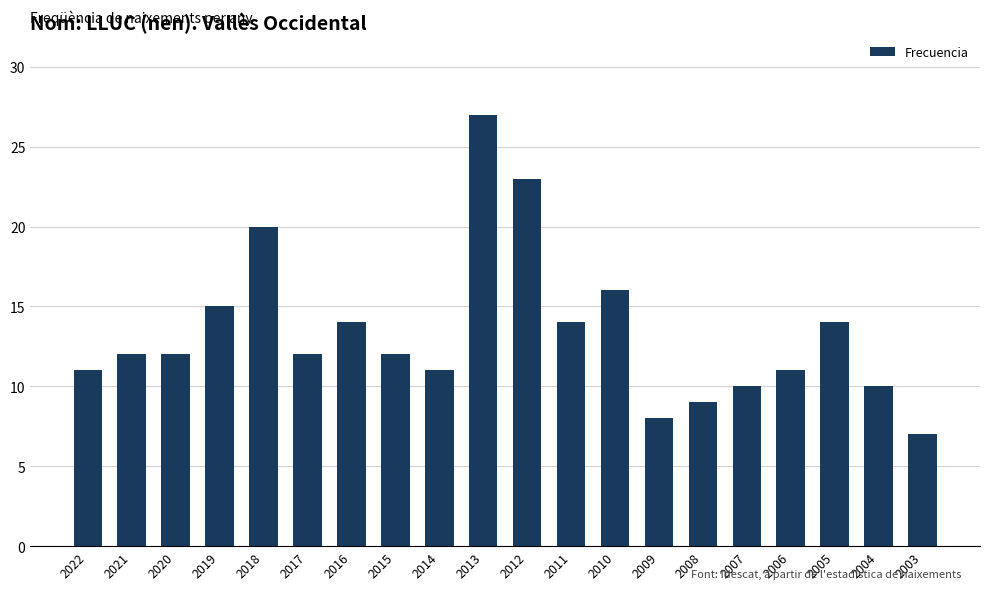

Reading left to right, extract all data points from this chart.

2022=11	2021=12	2020=12	2019=15	2018=20	2017=12	2016=14	2015=12	2014=11	2013=27	2012=23	2011=14	2010=16	2009=8	2008=9	2007=10	2006=11	2005=14	2004=10	2003=7